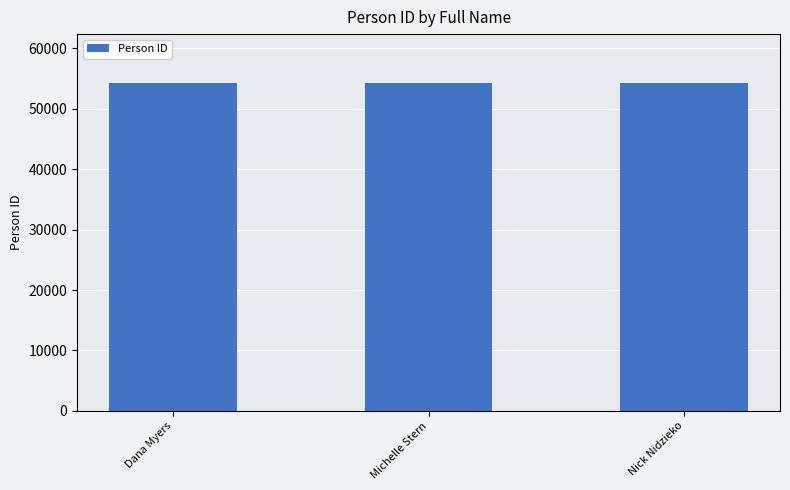

Does the chart contain stacked bars?

No